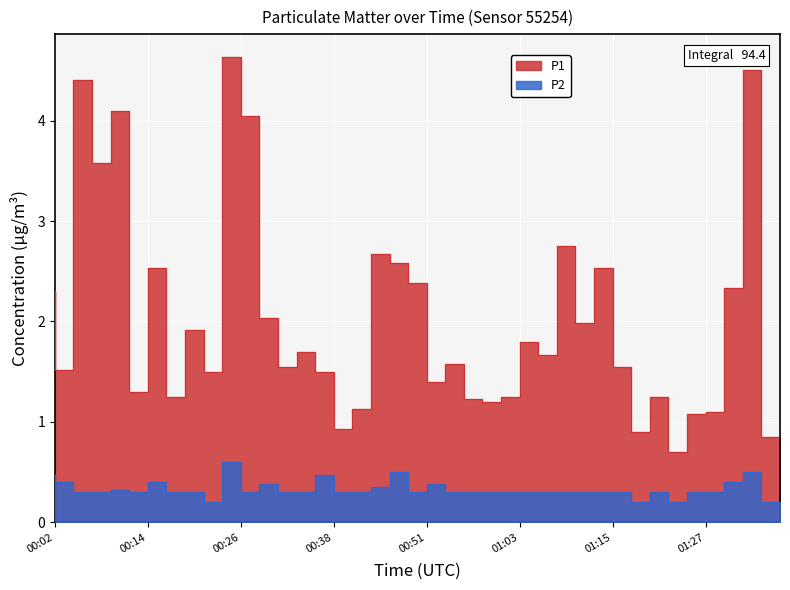

The value of P2 at 00:33 is 0.2. True or false?

False